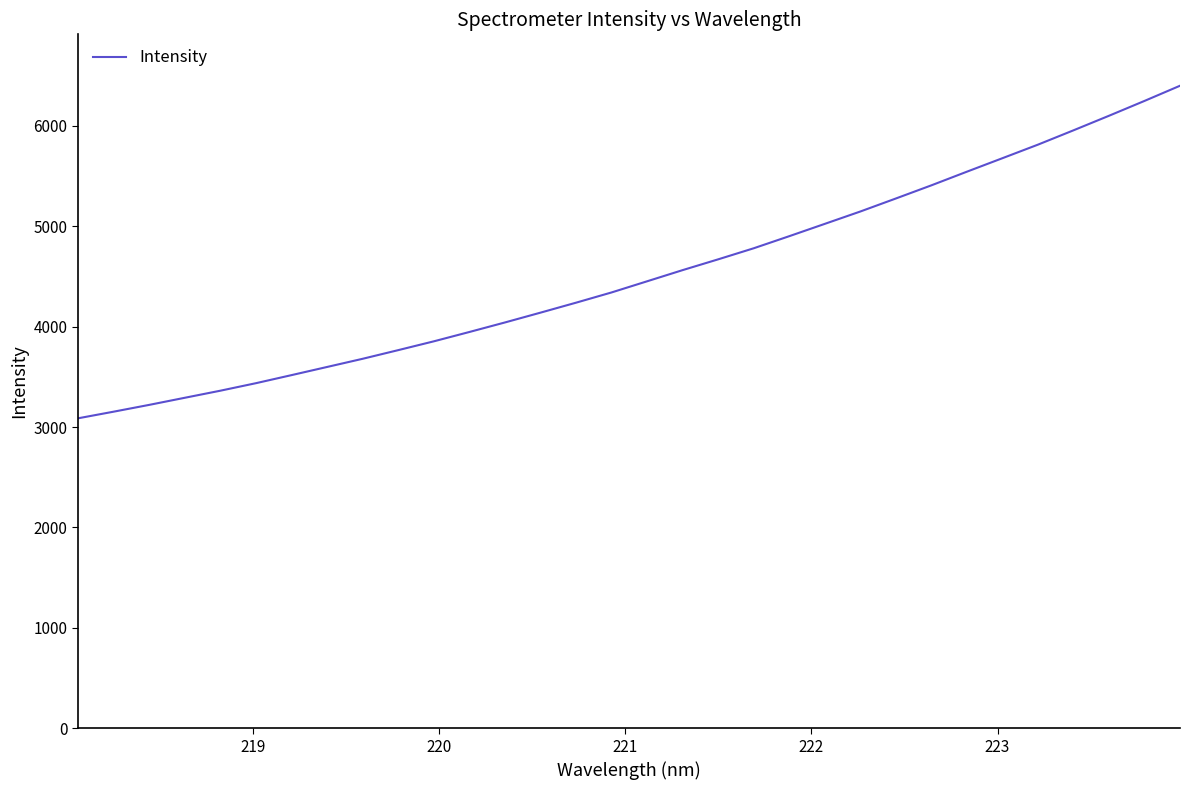

What is the greatest value displayed?

6397.9